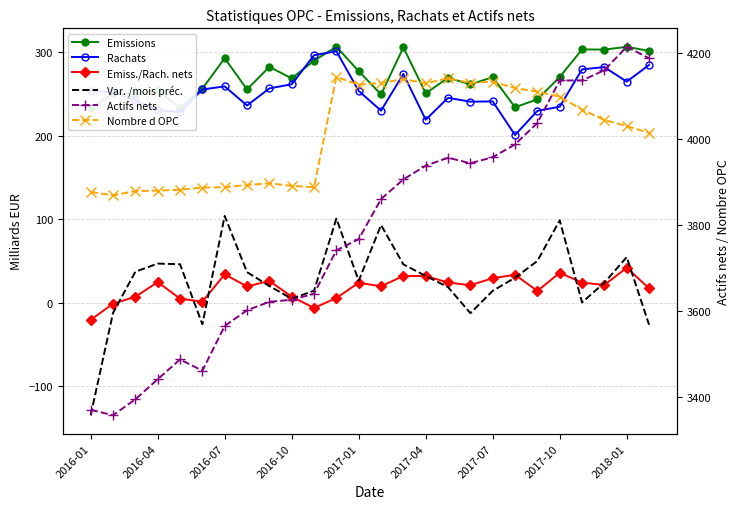

How many values in the Emissions series exceed 269?

13